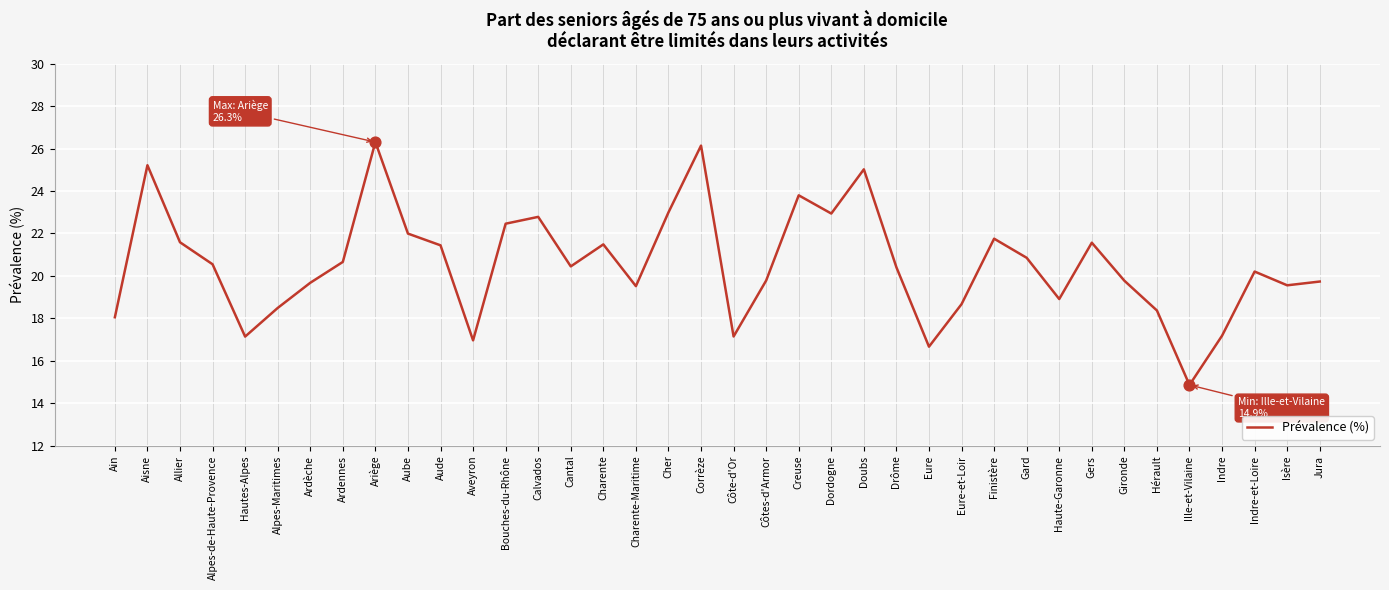

What is the change in value from Ille-et-Vilaine to Jura?

+4.9